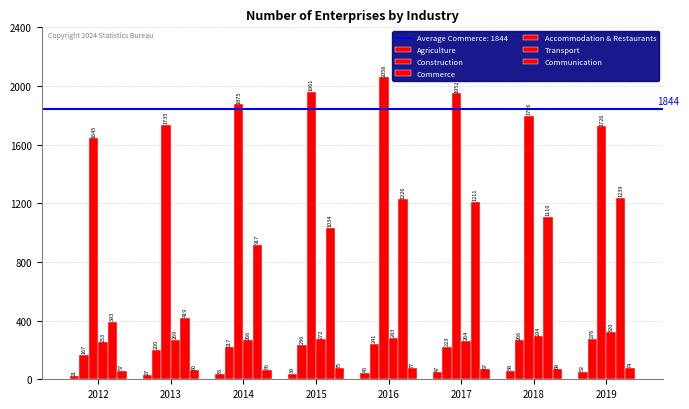

How many bars are there in each group?

6